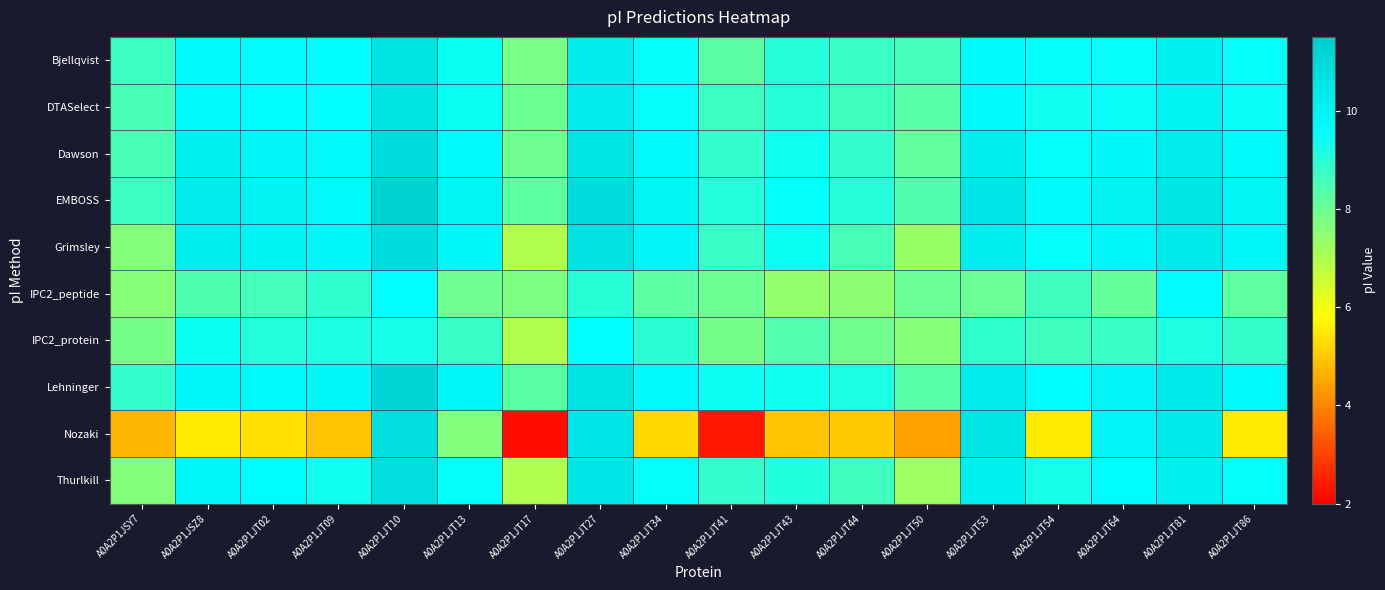

What is the total value across all series at A0A2P1JT44?

82.1